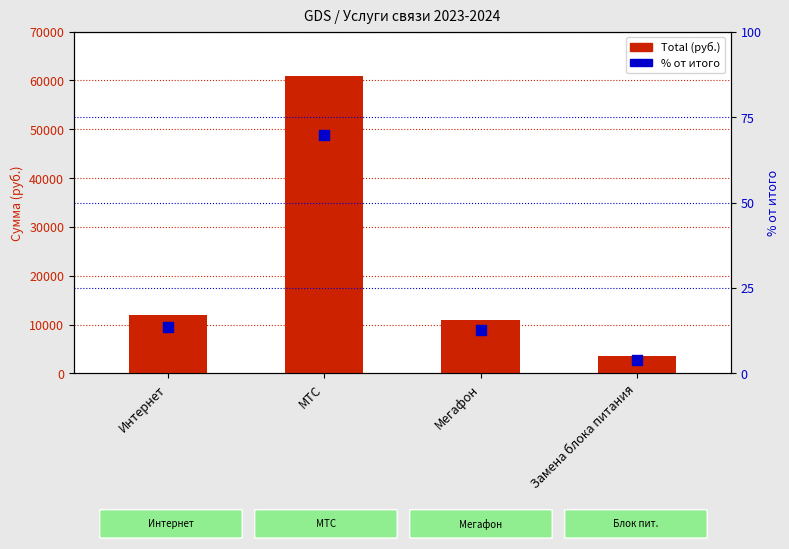

Is the value of % от итого at Замена блока питания greater than the value of Total (руб.) at Замена блока питания?

No